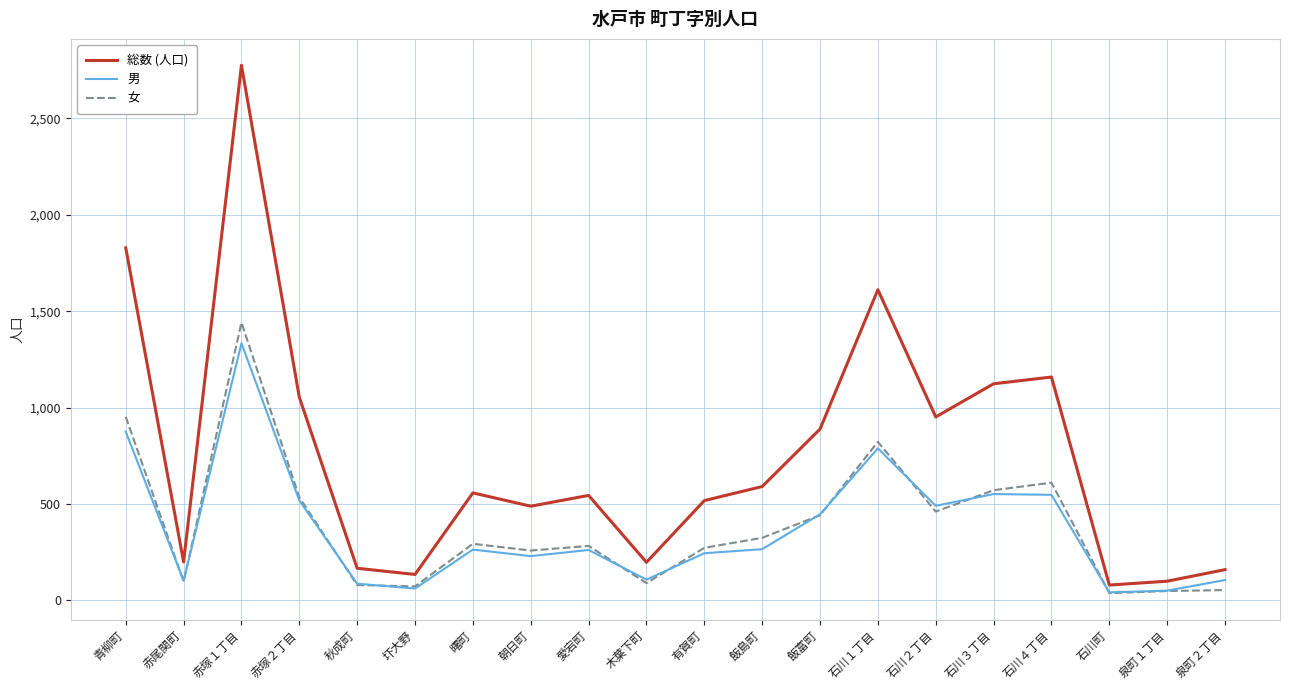

Is the value of 女 at 石川町 greater than the value of 総数 (人口) at 石川３丁目?

No